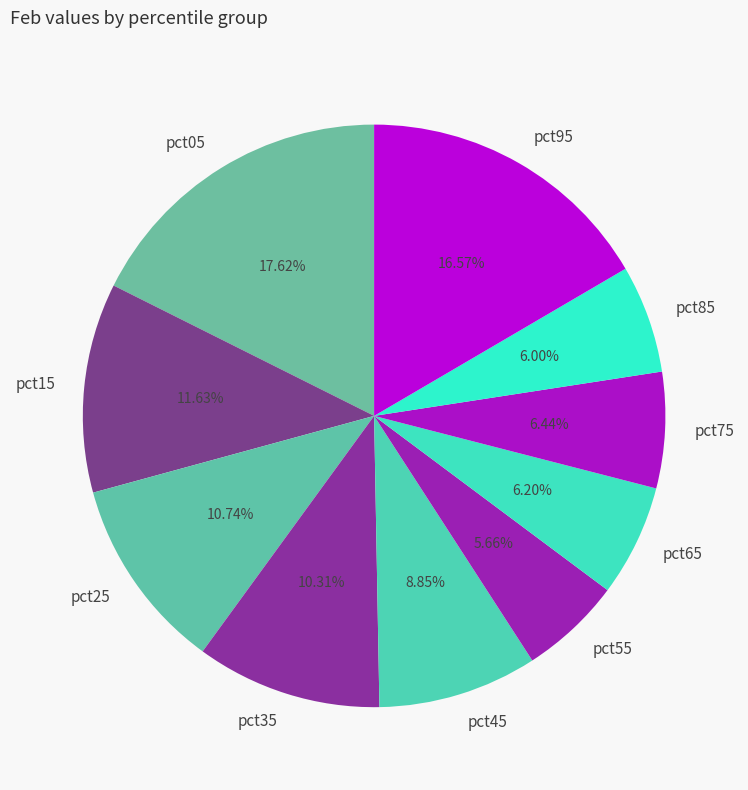

To the nearest percent, what portion does pct15 represent?

12%